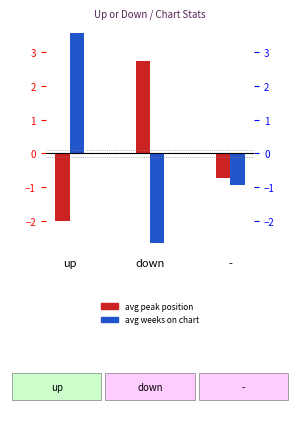

True or false: avg weeks on chart (centered) has a value of -0.5 at -.

False